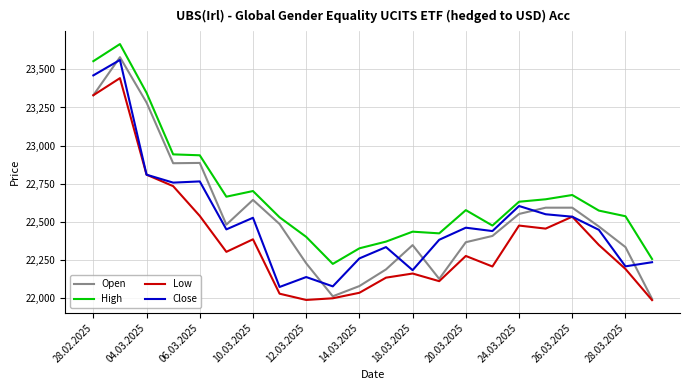

Which series has the largest range (max minus min)?

Open